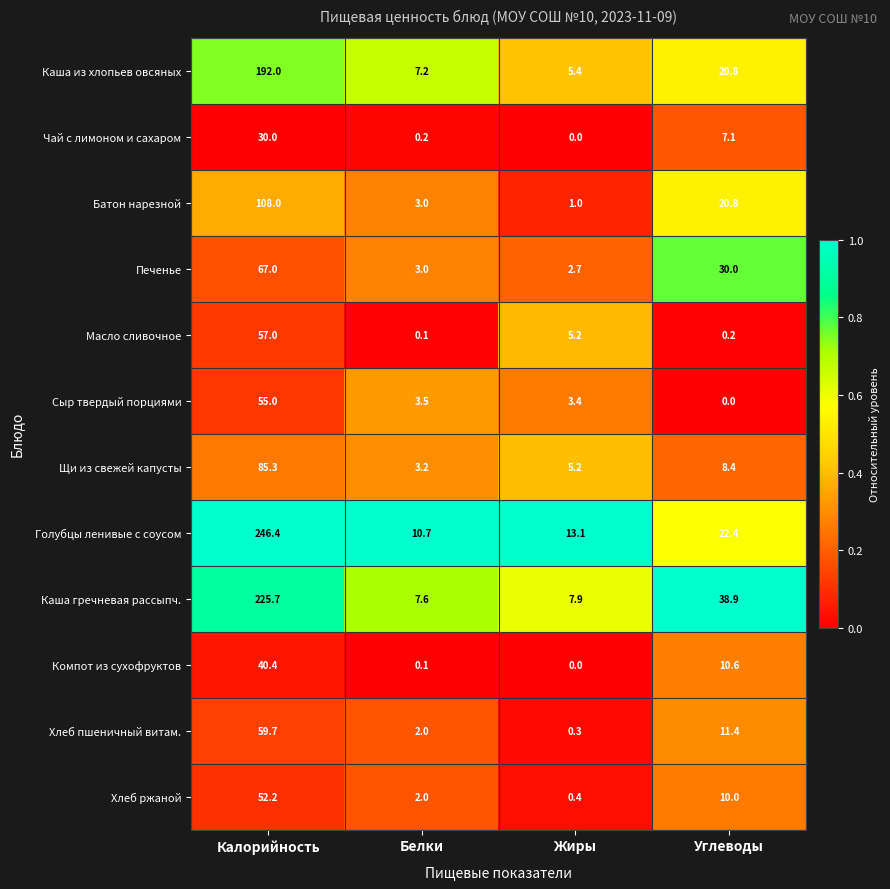

Rank the series at Калорийность from lowest to highest value.

Чай с лимоном и сахаром, Компот из сухофруктов, Хлеб ржаной, Сыр твердый порциями, Масло сливочное, Хлеб пшеничный витам., Печенье, Щи из свежей капусты, Батон нарезной, Каша из хлопьев овсяных, Каша гречневая рассыпч., Голубцы ленивые с соусом